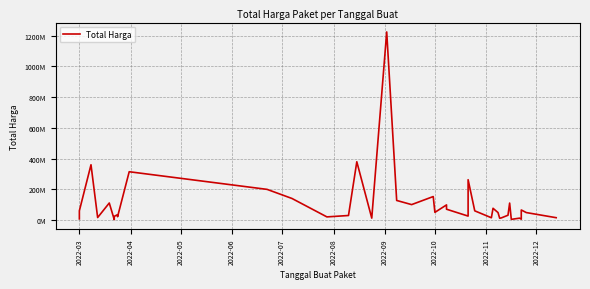

What is the difference between the maximum and minimum values?

1222286250